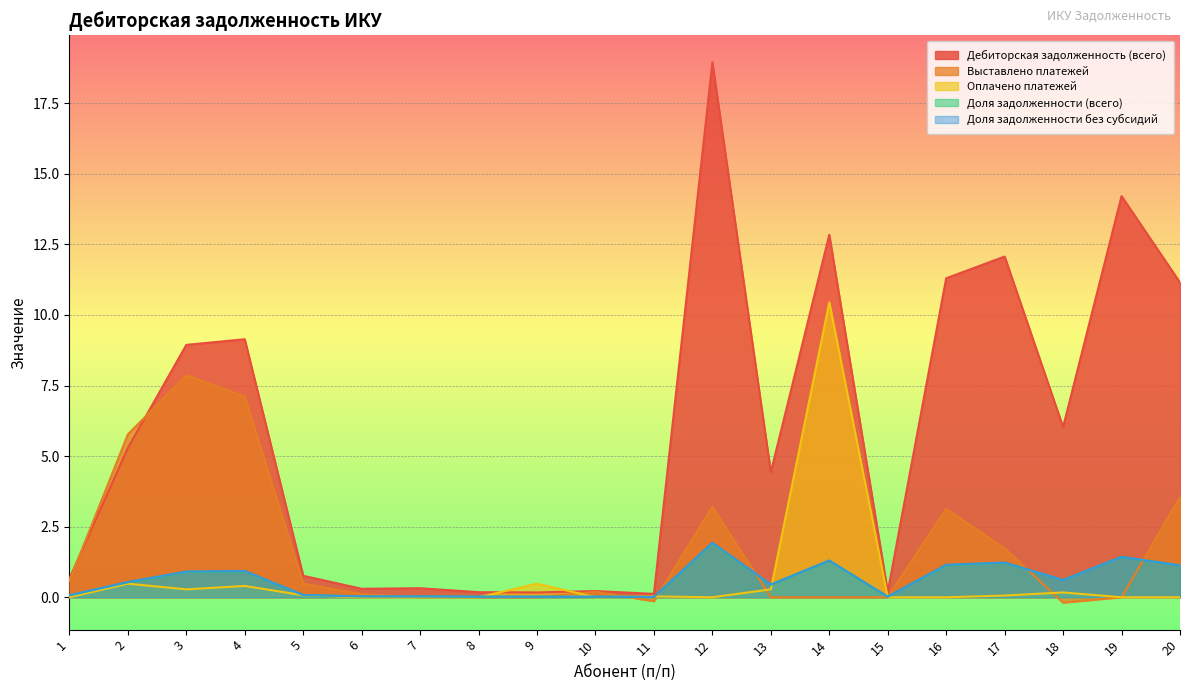

What are all the series names shown in the legend?

Дебиторская задолженность (всего), Выставлено платежей, Оплачено платежей, Доля задолженности (всего), Доля задолженности без субсидий